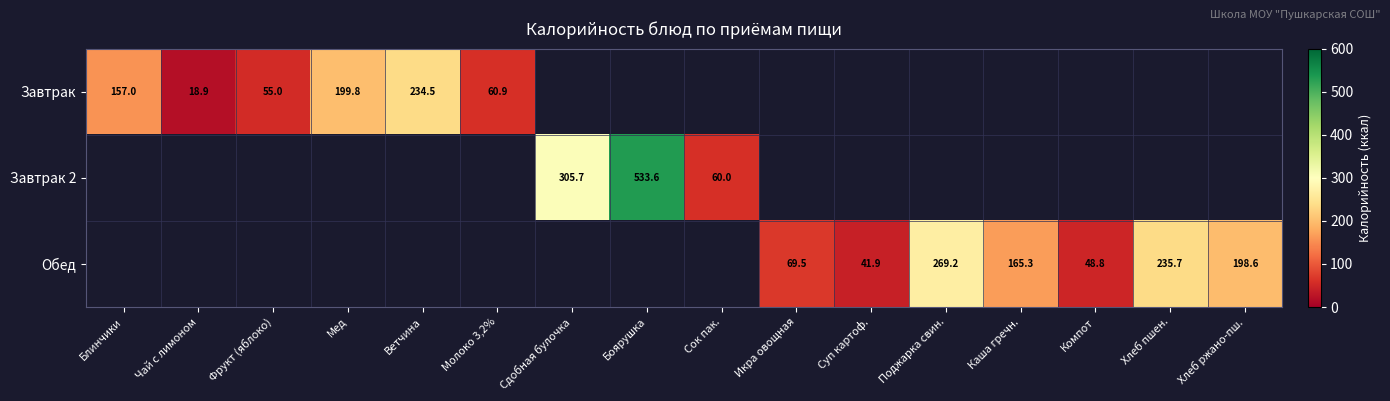

True or false: Завтрак 2 has a value of 305.7 at Сдобная булочка.

True